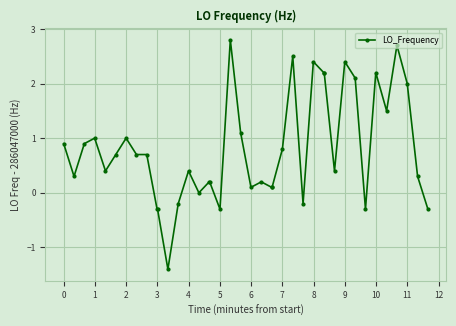

Does the chart have visible grid lines?

Yes